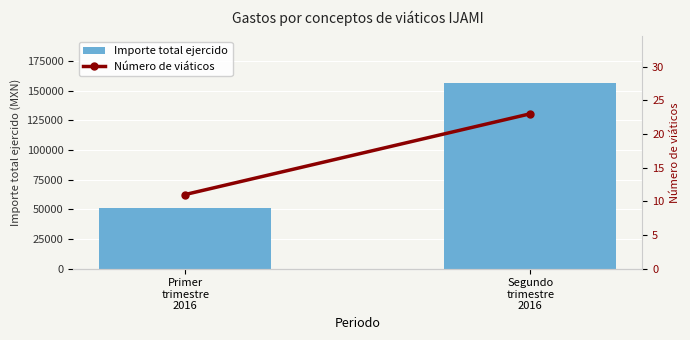

Reading left to right, extract all data points from this chart.

Importe total ejercido: 51218.6	156685.2
Número de viáticos: 11.0	23.0